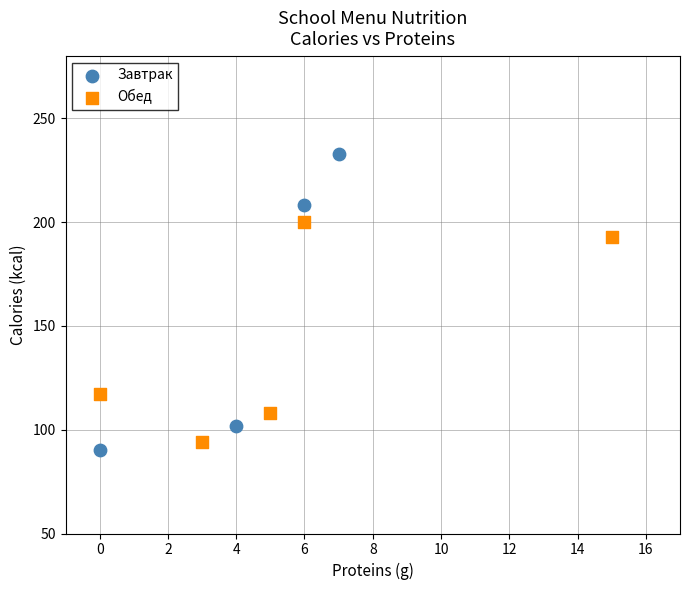

Which series has the largest Y range (max minus min)?

Завтрак